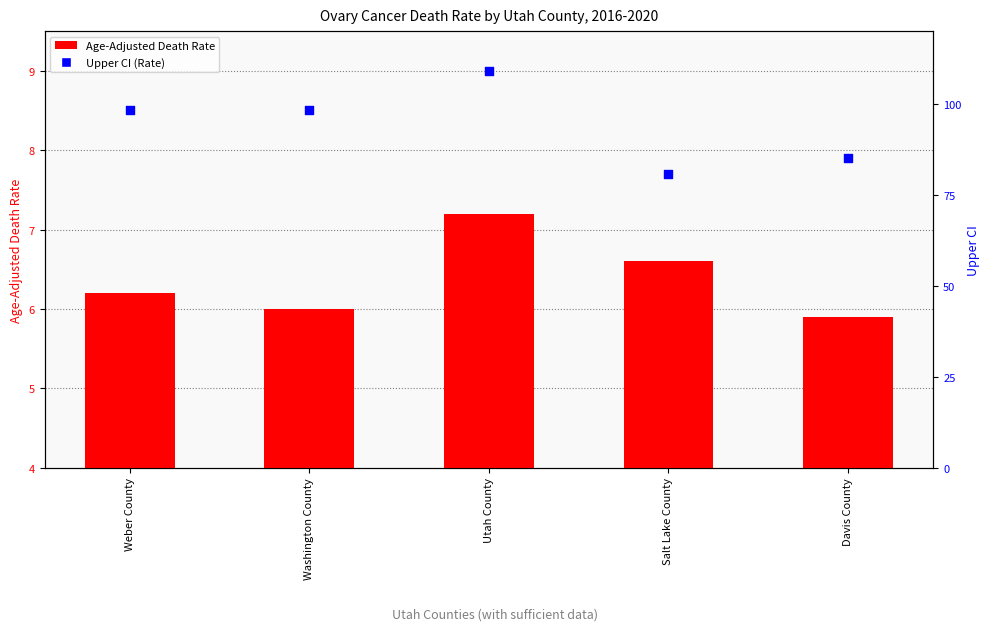

Which series contains the highest Y value?

Upper CI